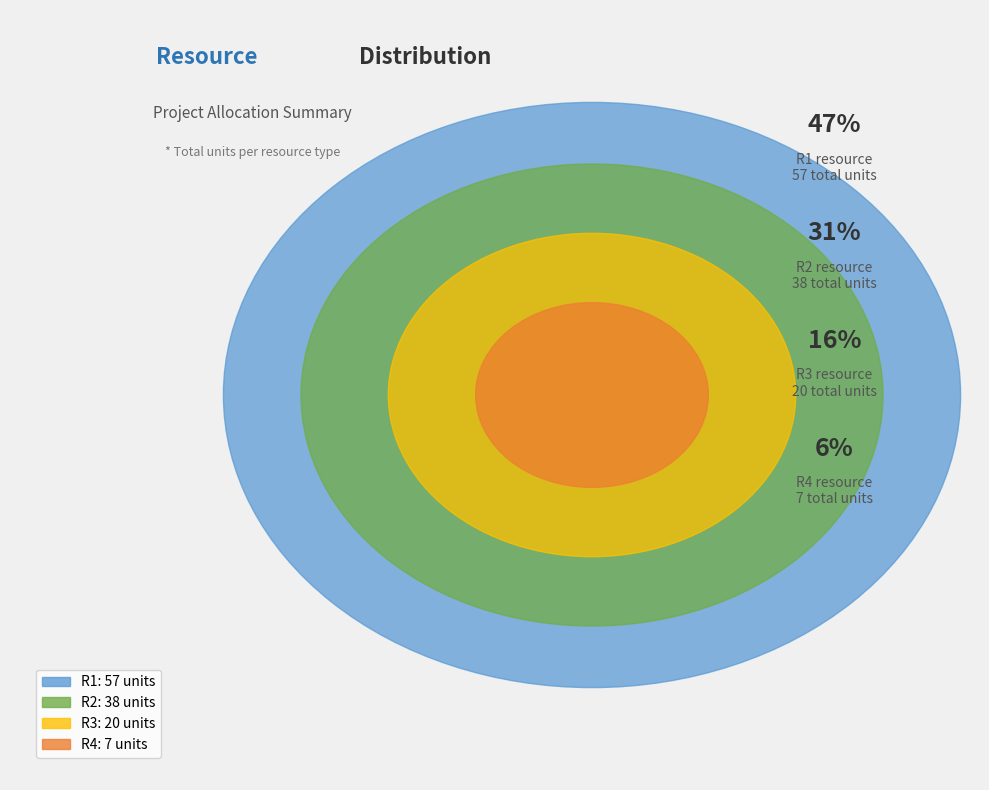

Between R2 Total and R3 Total, which is larger?

R2 Total